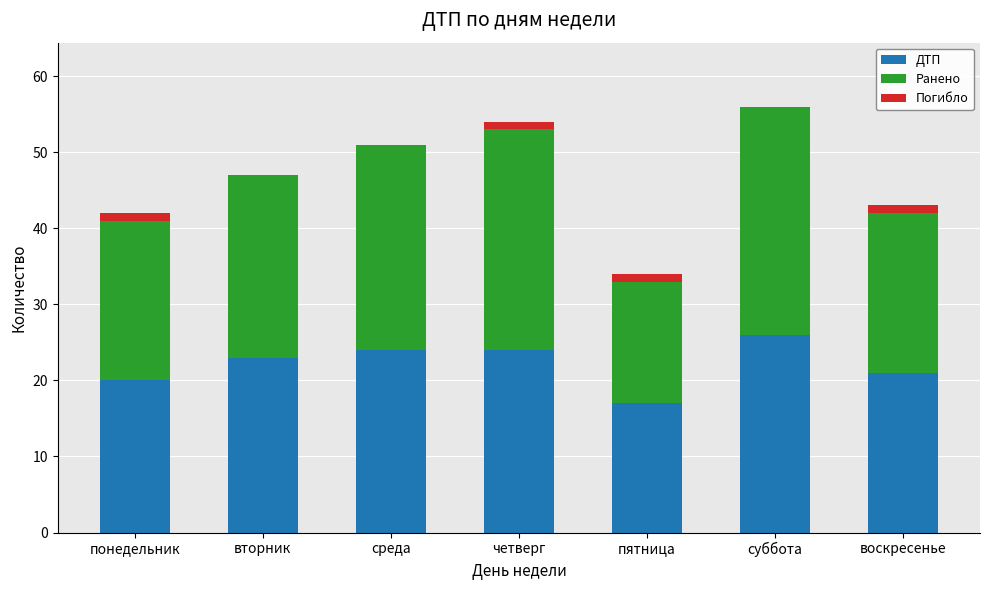

What value does the ДТП series have at суббота?

26